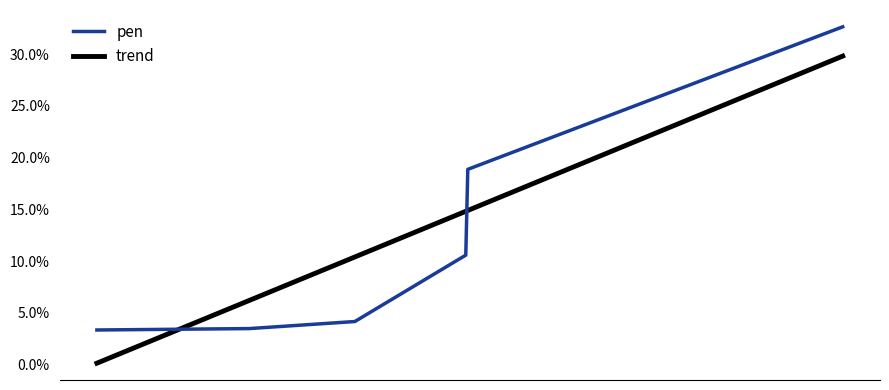

Reading right to left, extract all data points from this chart.

0.3	0.2	0.1	0.0	0.0	0.0	0.0